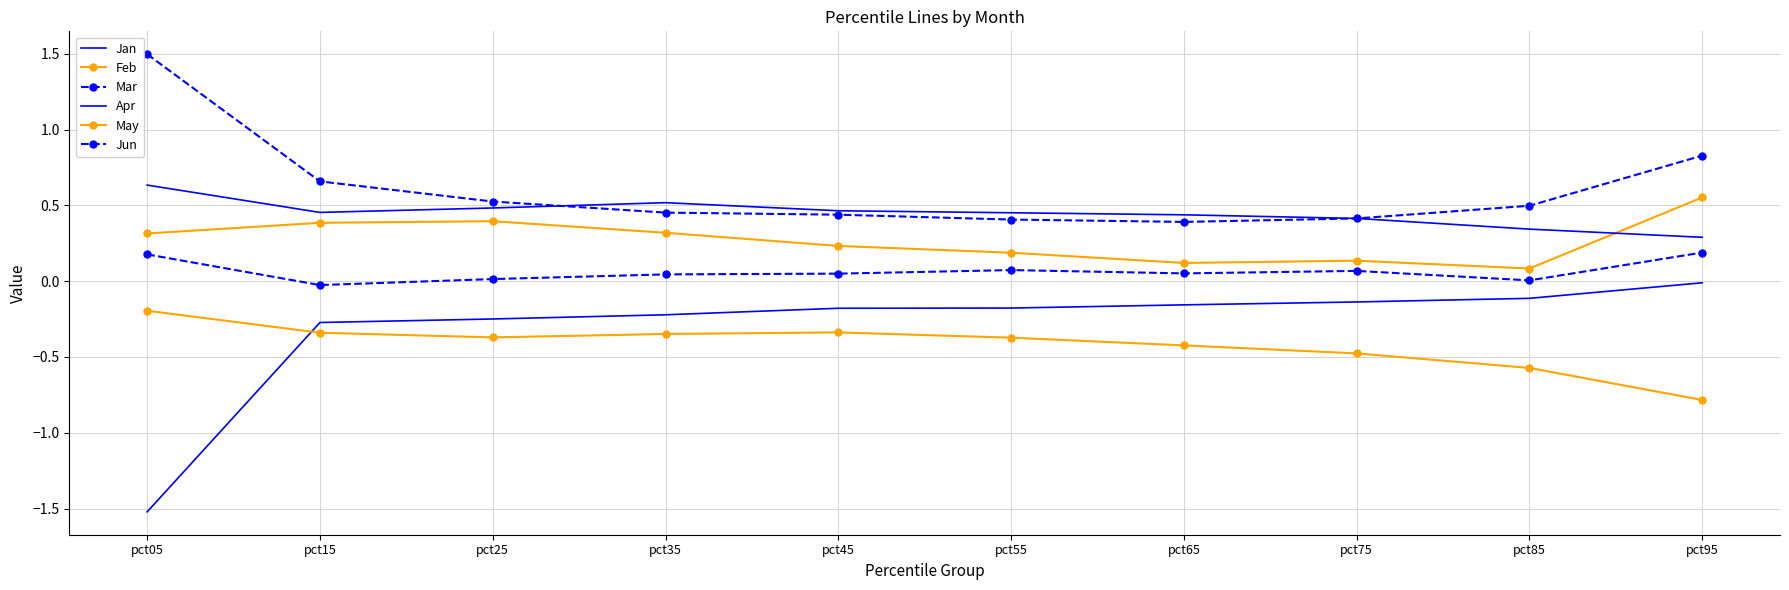

List the labels in order of Jun value, smallest first.

pct65, pct55, pct75, pct45, pct35, pct85, pct25, pct15, pct95, pct05